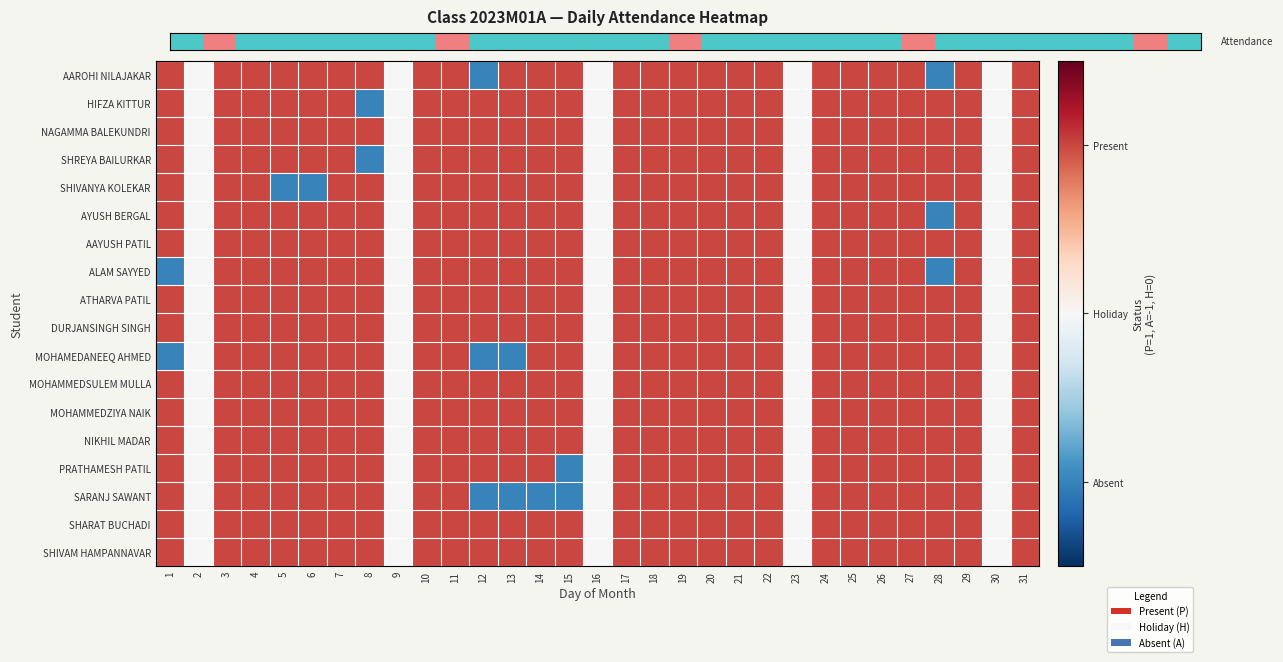

Count the number of data series in this chart.

18